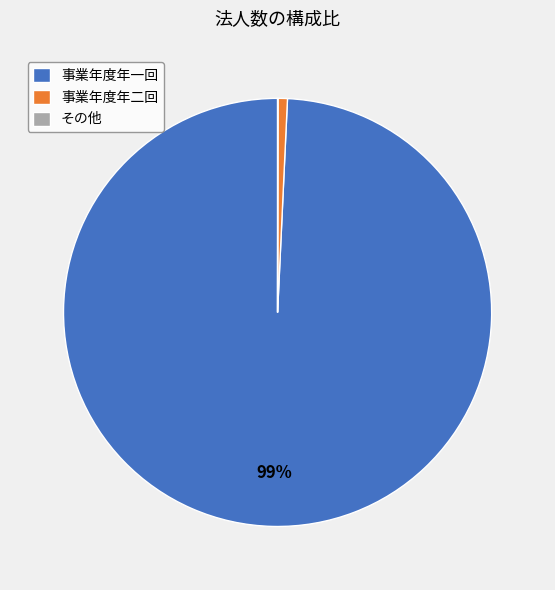

Combined, do 事業年度年二回 and 事業年度年一回 account for over 50%?

Yes